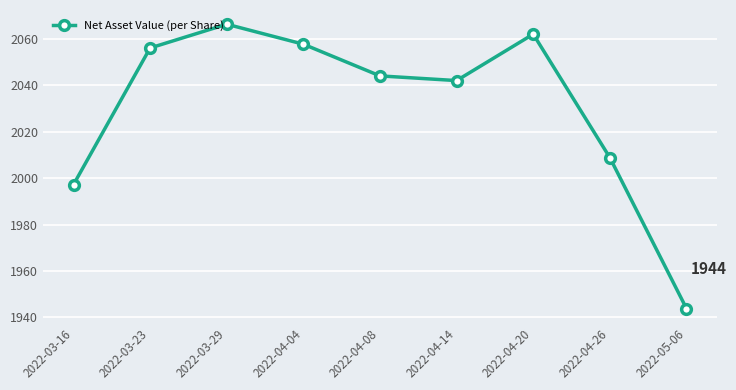

What is the approximate value at 2022-04-04?

2057.8